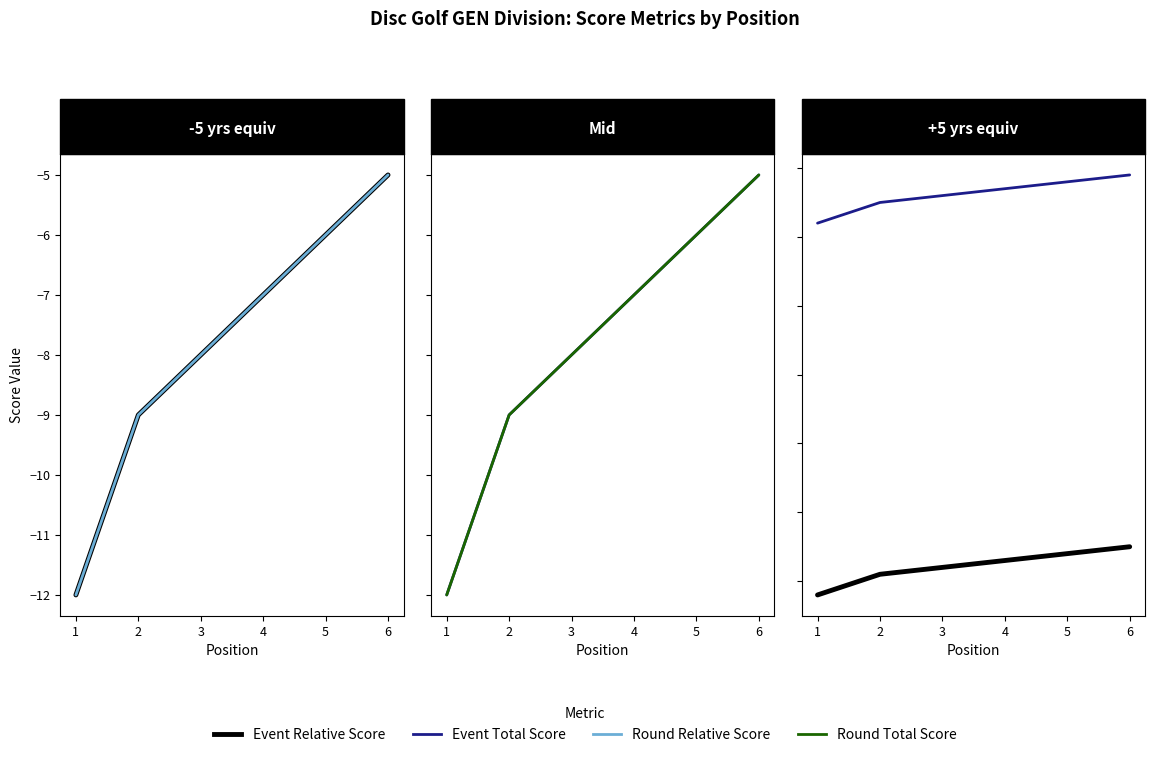

What is the average value of the Round Relative Score series?

-8